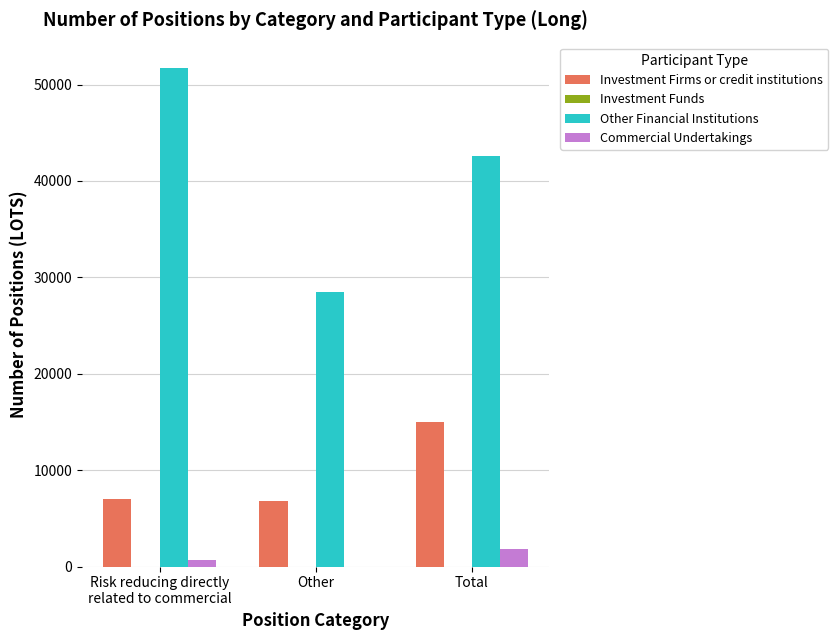

What is the maximum value shown in the chart?

51764